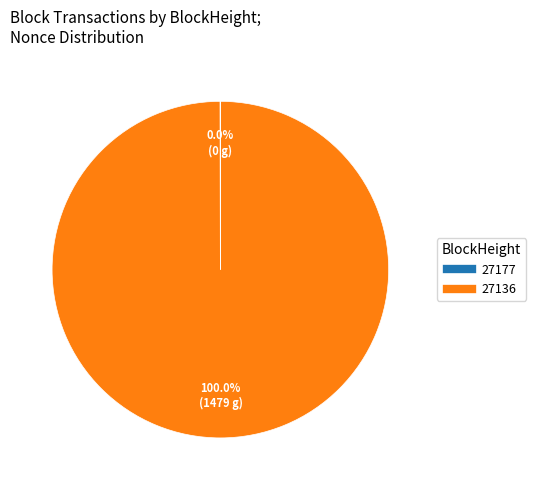

Which slice is the largest?

27136